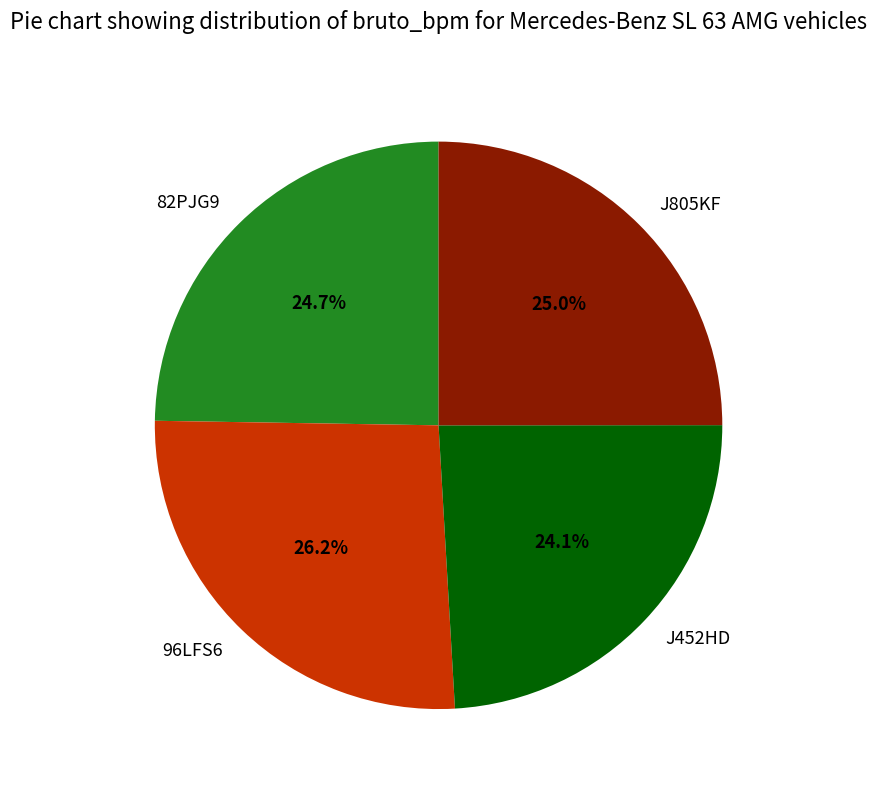

To the nearest percent, what is the combined percentage of J452HD and 96LFS6?

50%